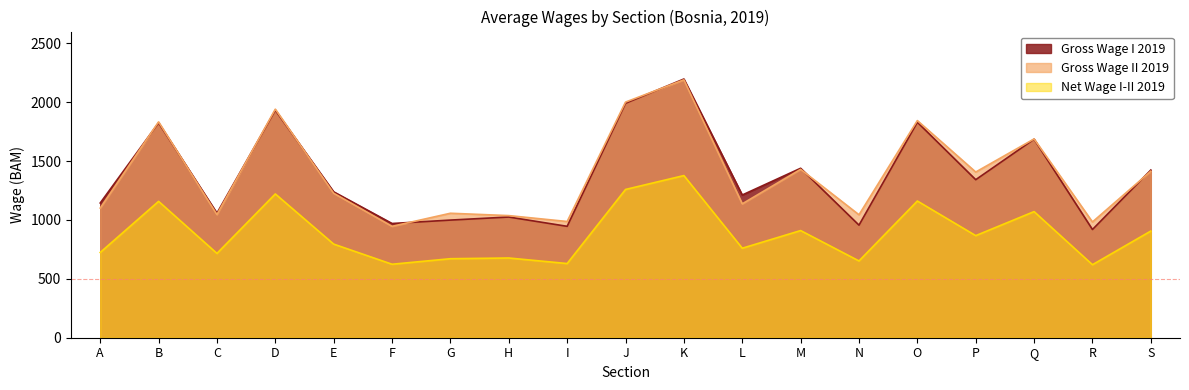

Which has a higher value, P or I?

P